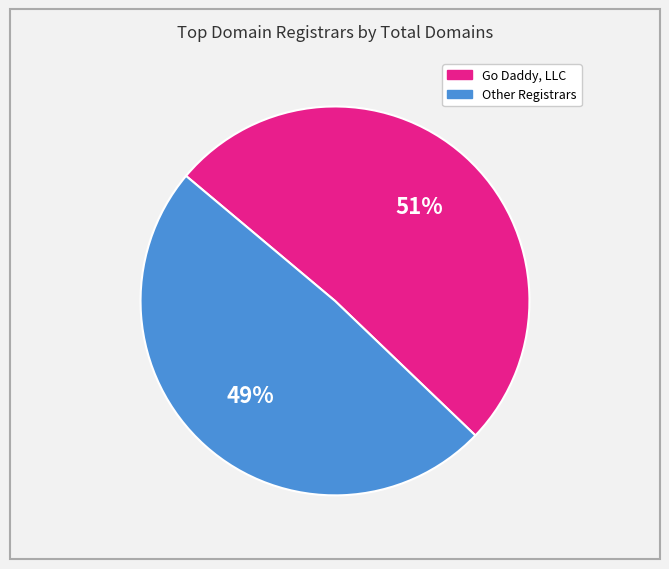

To the nearest percent, what is the difference between the largest and smallest slice percentages?

2%